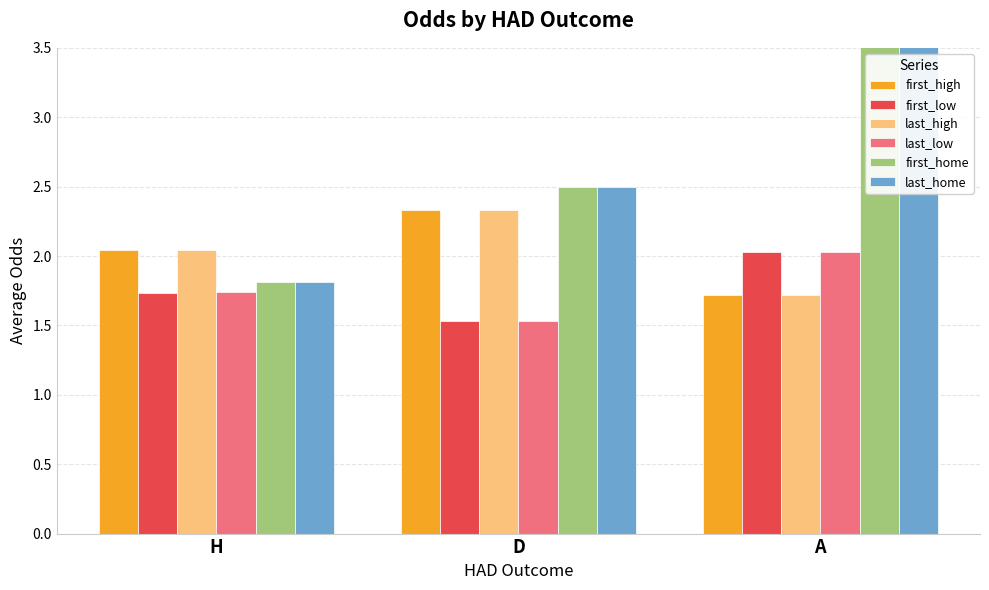

At H, list the series in order from largest to smallest.

first_high, last_high, first_home, last_home, last_low, first_low